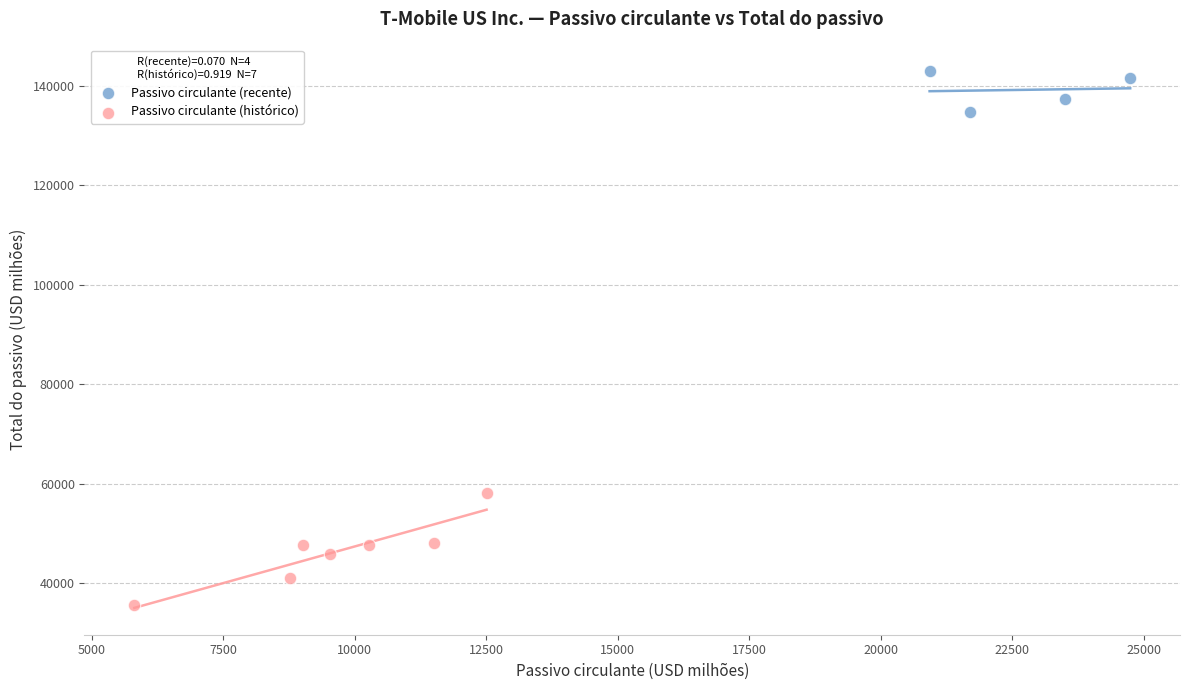

Which series contains the lowest Y value?

Passivo circulante (histórico)